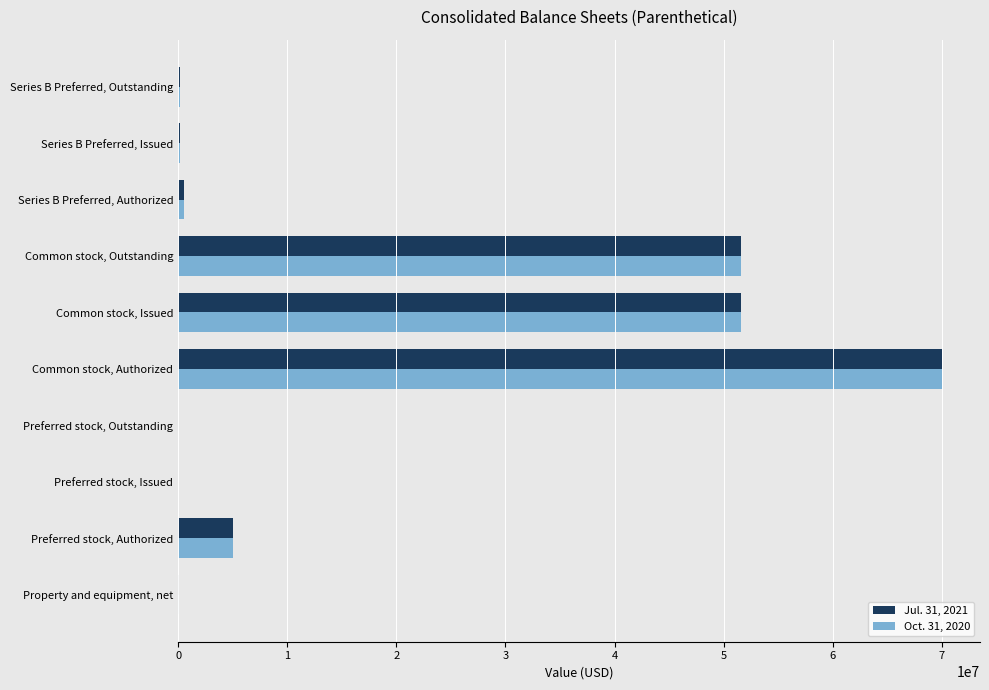

Count the number of categories in the chart.

10